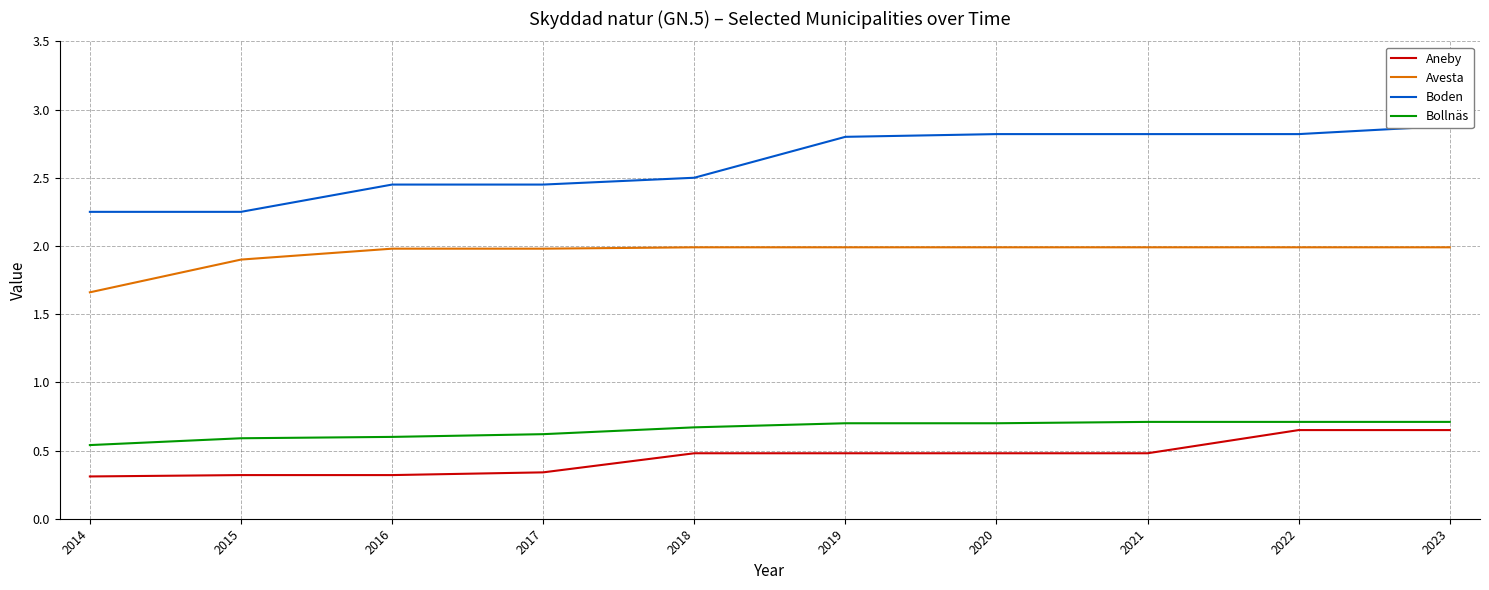

What are all the series names shown in the legend?

Aneby, Avesta, Boden, Bollnäs